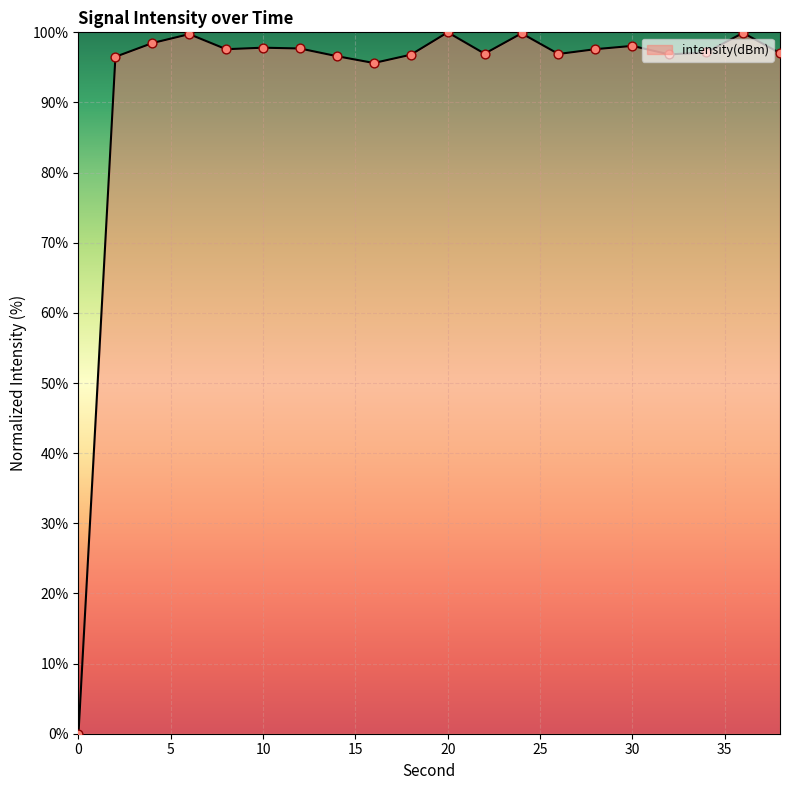

What is the greatest value displayed?

100.0